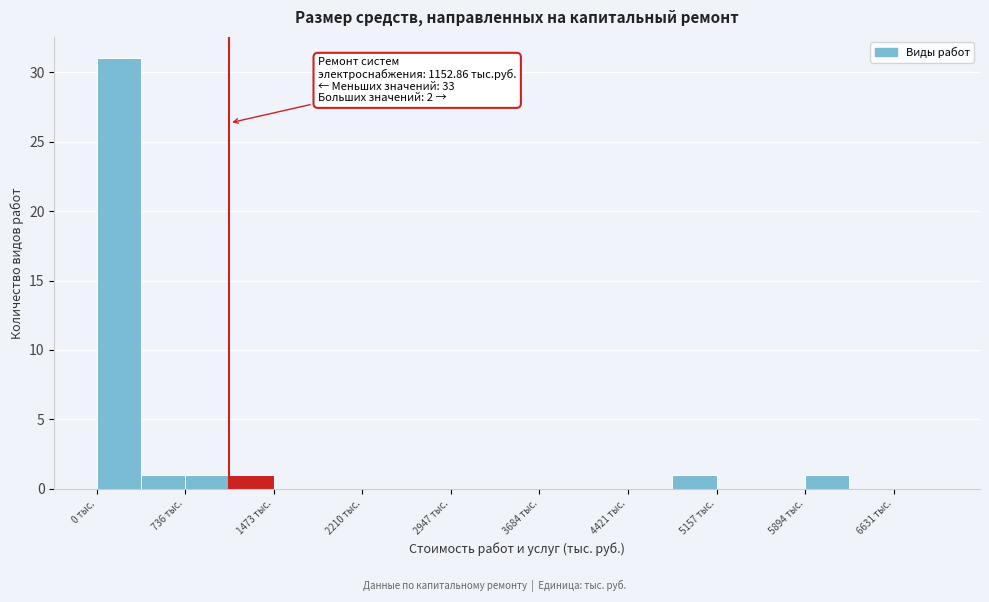

Read against the x-axis, roughly where is the centre of the tallest bar?

200